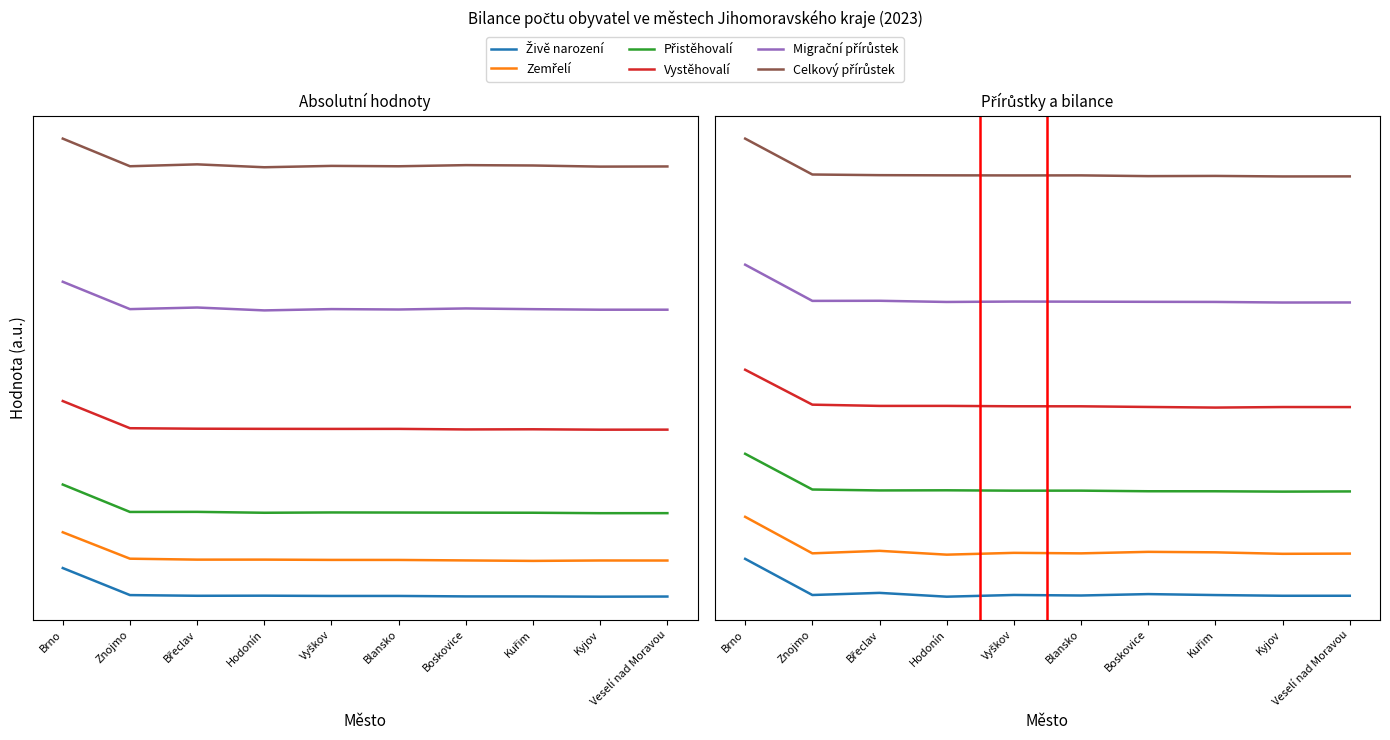

What is the label of the 1st point from the right?

Veselí nad Moravou